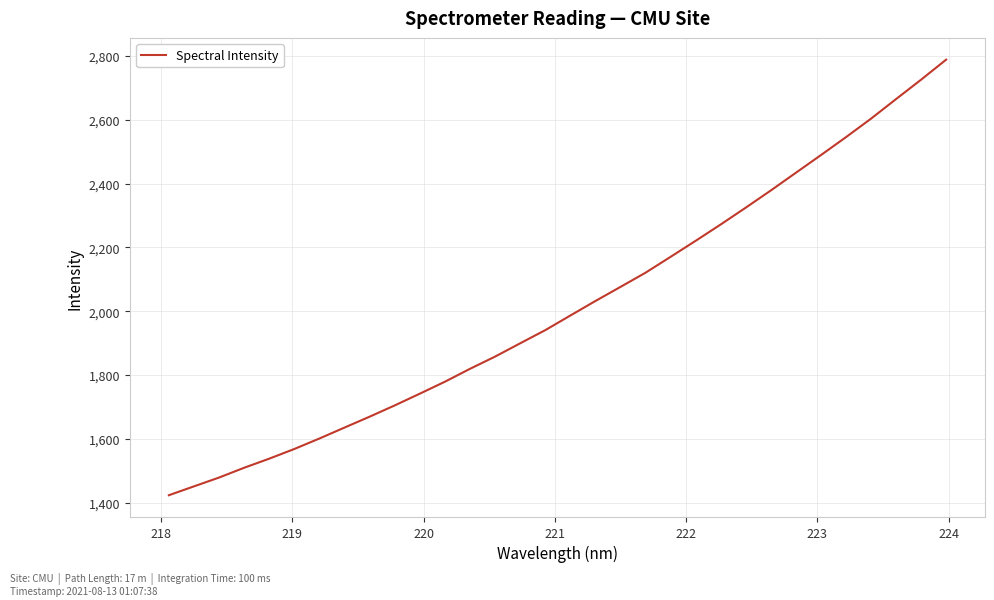

What is the difference between the maximum and minimum values?

1365.3